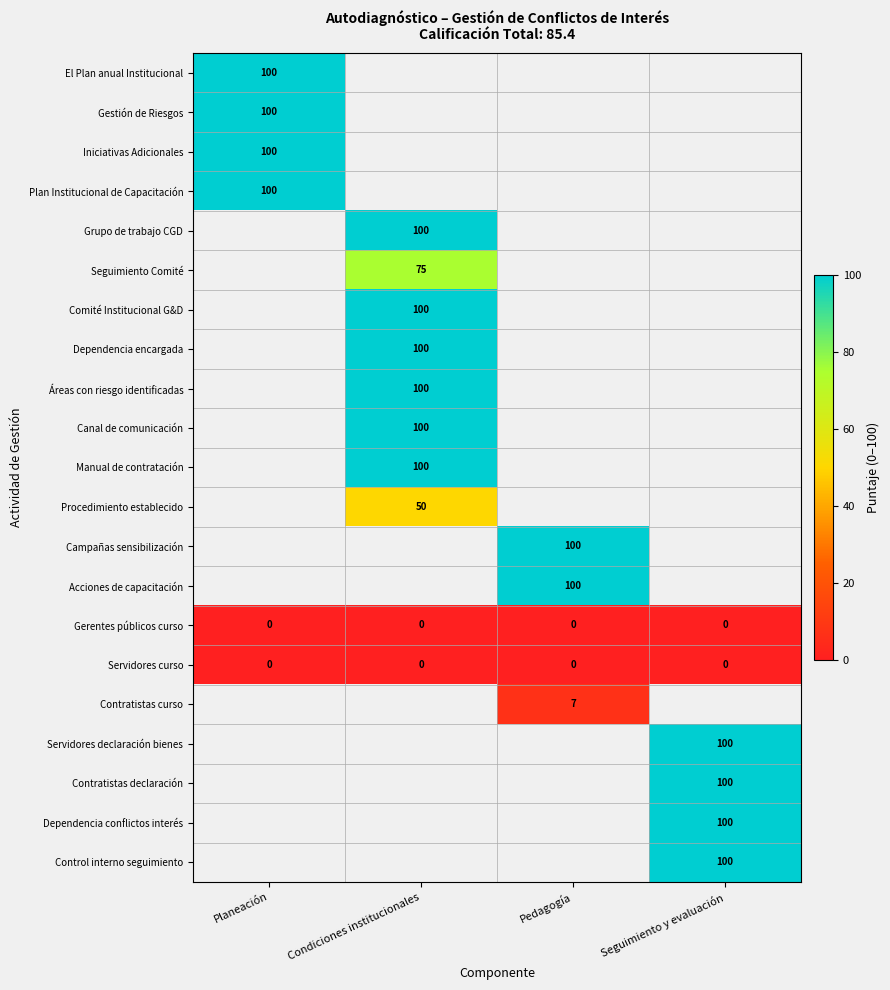

The Canal de comunicación series shows 46 at Condiciones institucionales. True or false?

False